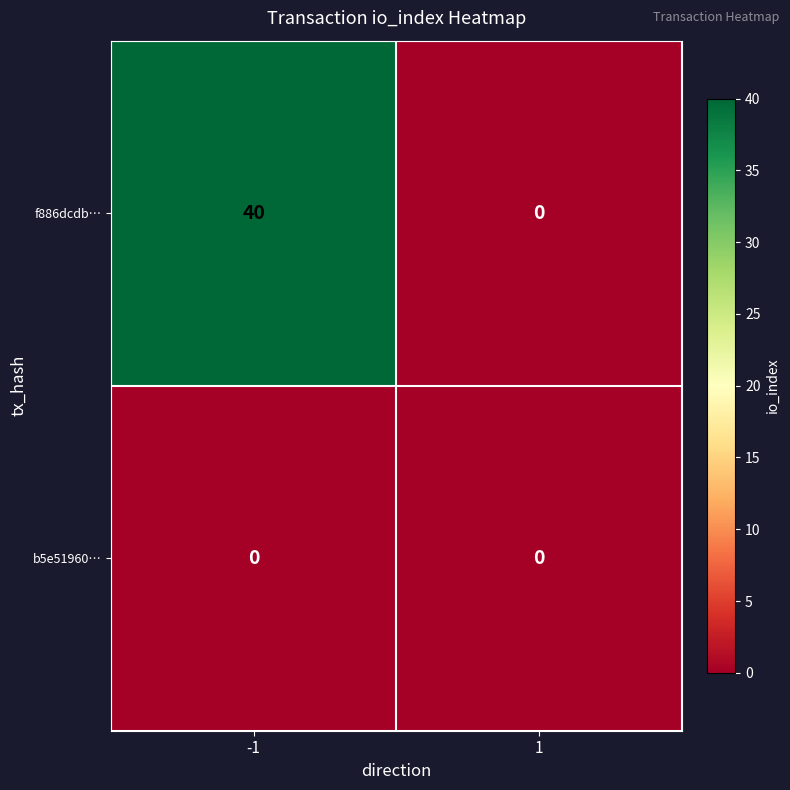

At which category does the chart reach its peak across all series?

-1